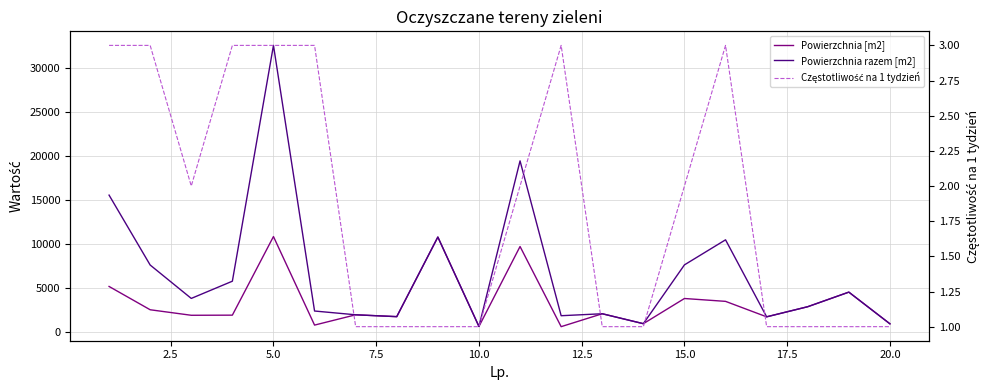

In Częstotliwość na 1 tydzień, how many points are higher than both neighbors (excluding endpoints)?

2